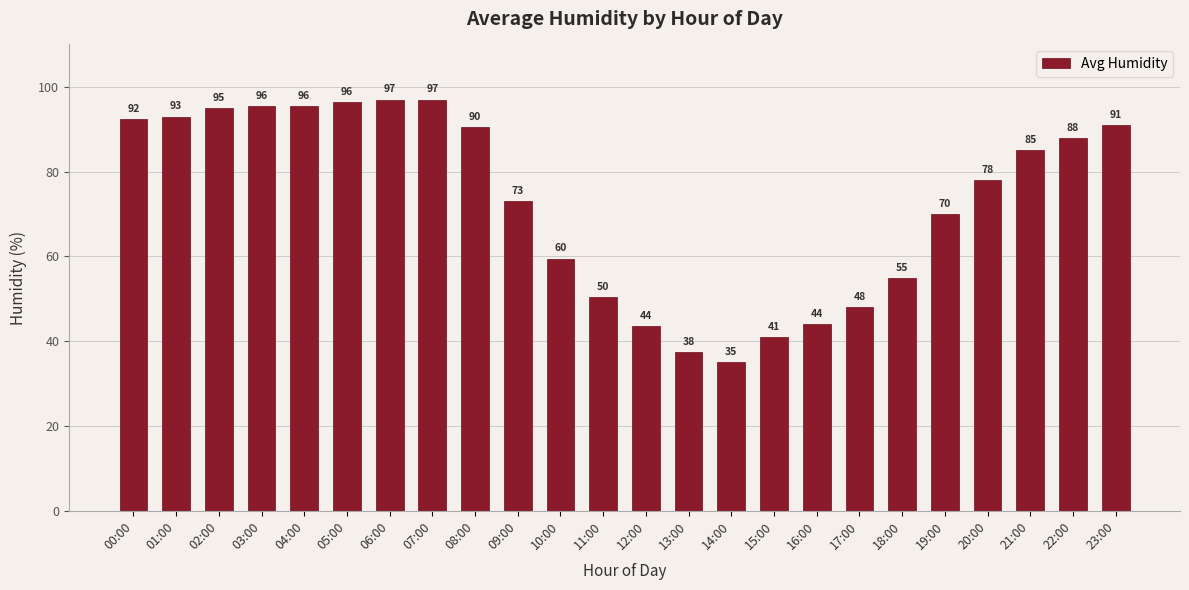

At which label is the value closest to 66?

19:00